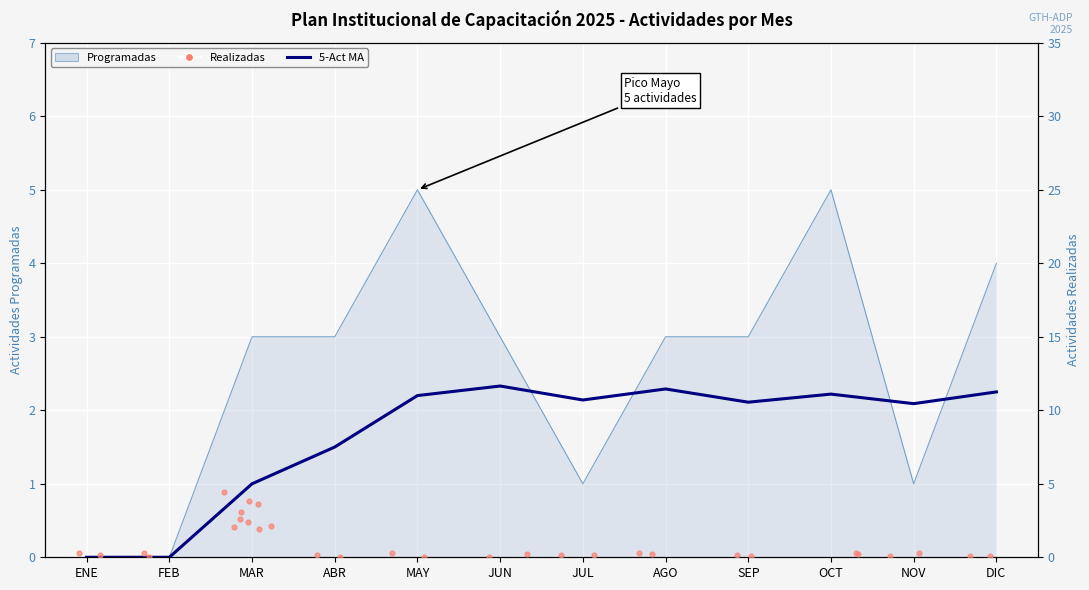

What is the total value across all series at MAR?

4.0